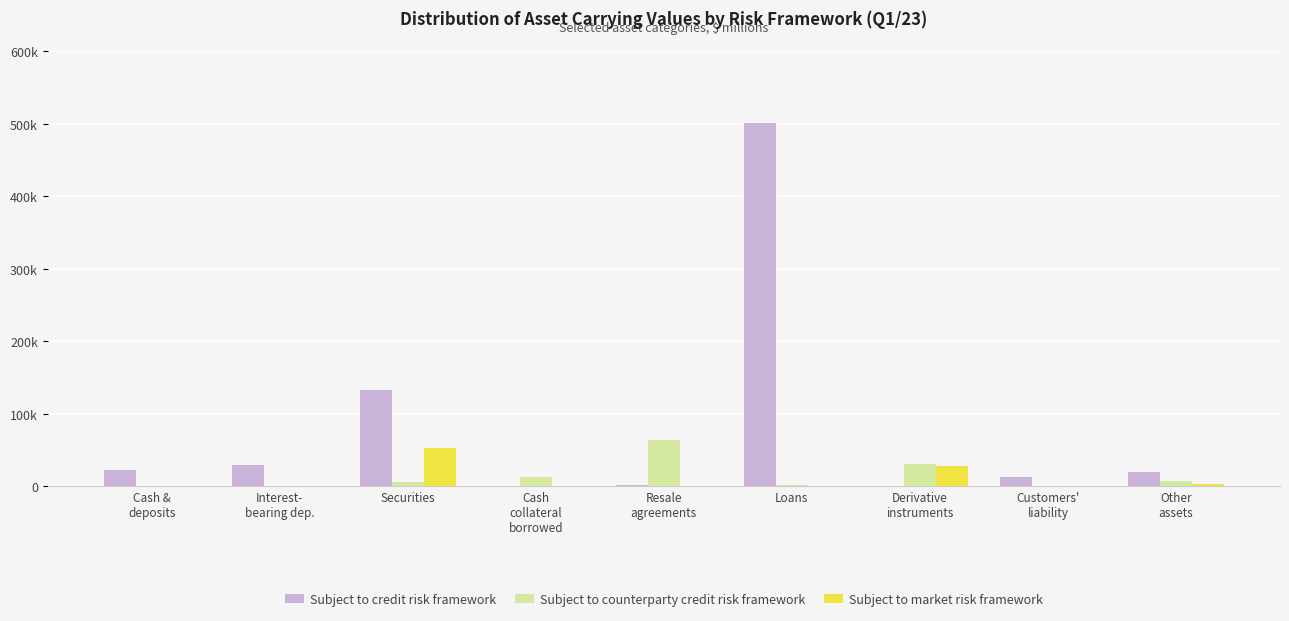

Is the value of Subject to credit risk framework at Cash
collateral
borrowed greater than the value of Subject to market risk framework at Securities?

No